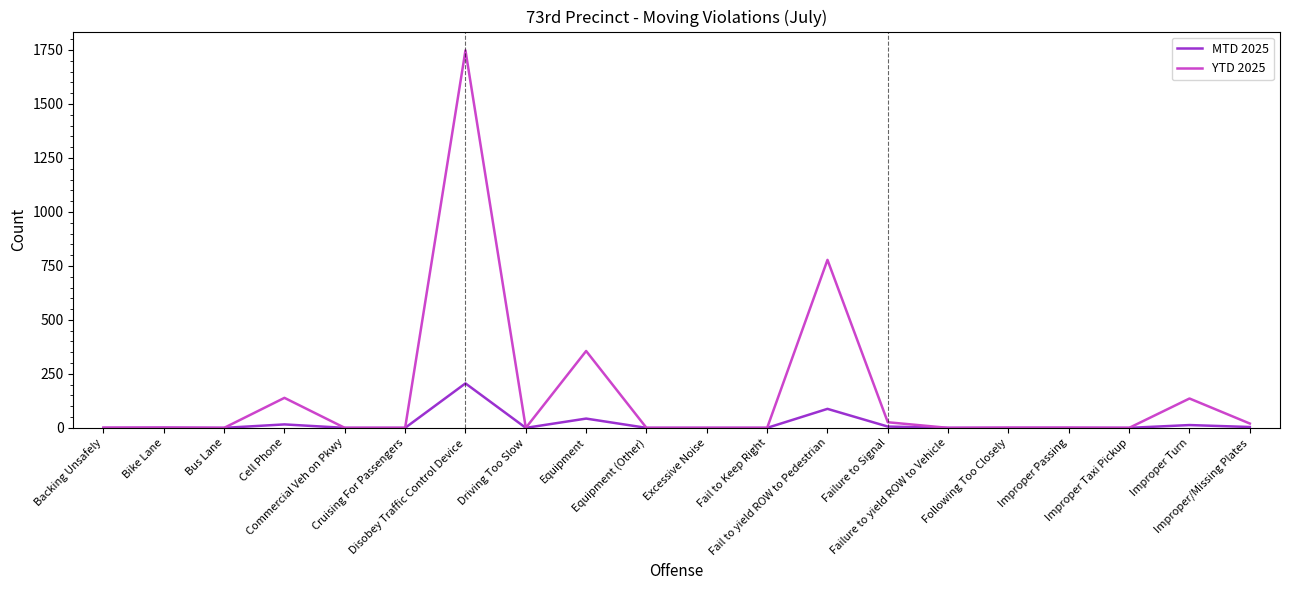

Which series has the largest range (max minus min)?

YTD 2025